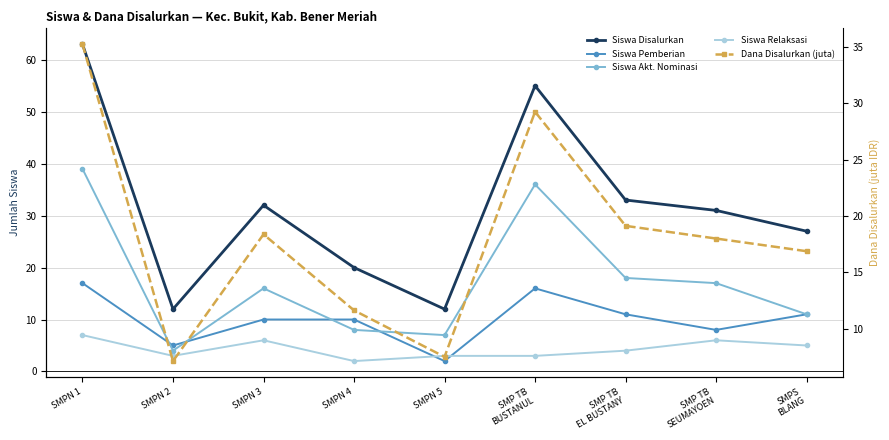

What is the average value of the Siswa Disalurkan series?

31.7